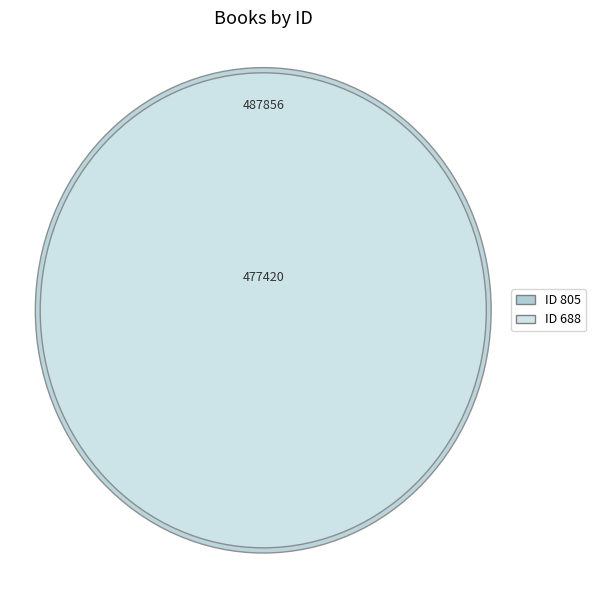

To the nearest percent, what is the combined percentage of 688 and 805?

100%